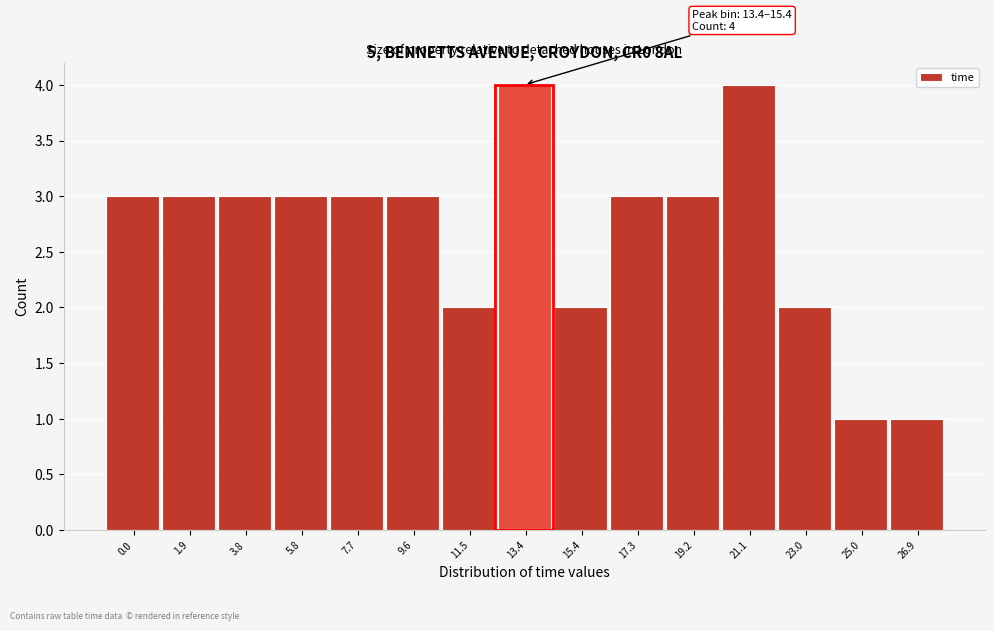

Reading left to right, what are all the values shown in this chart?

3	3	3	3	3	3	2	4	2	3	3	4	2	1	1